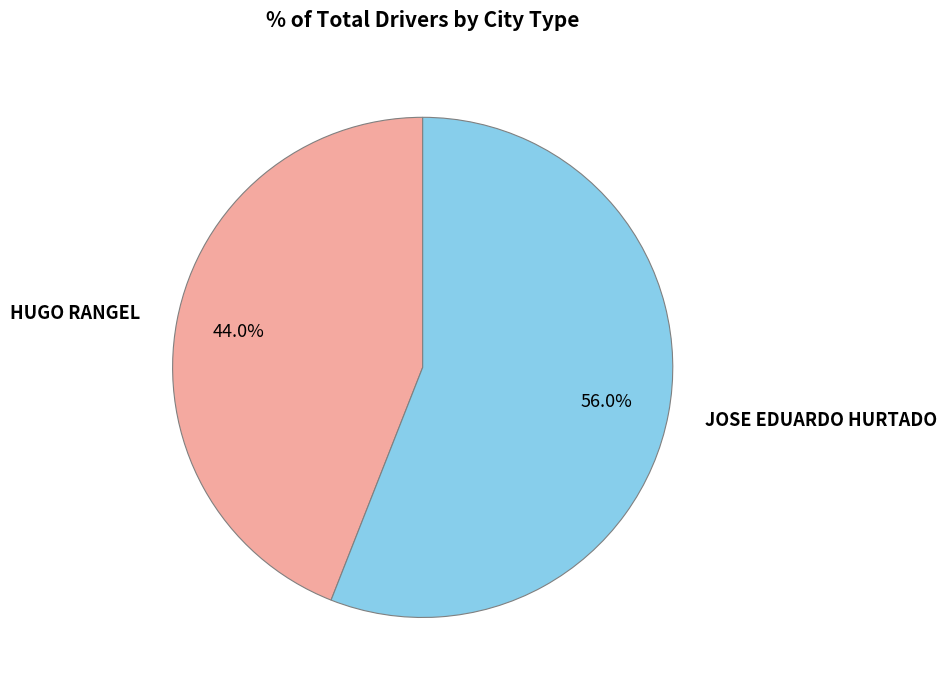

Is it true that JOSE EDUARDO HURTADO is 62% of the pie?

False